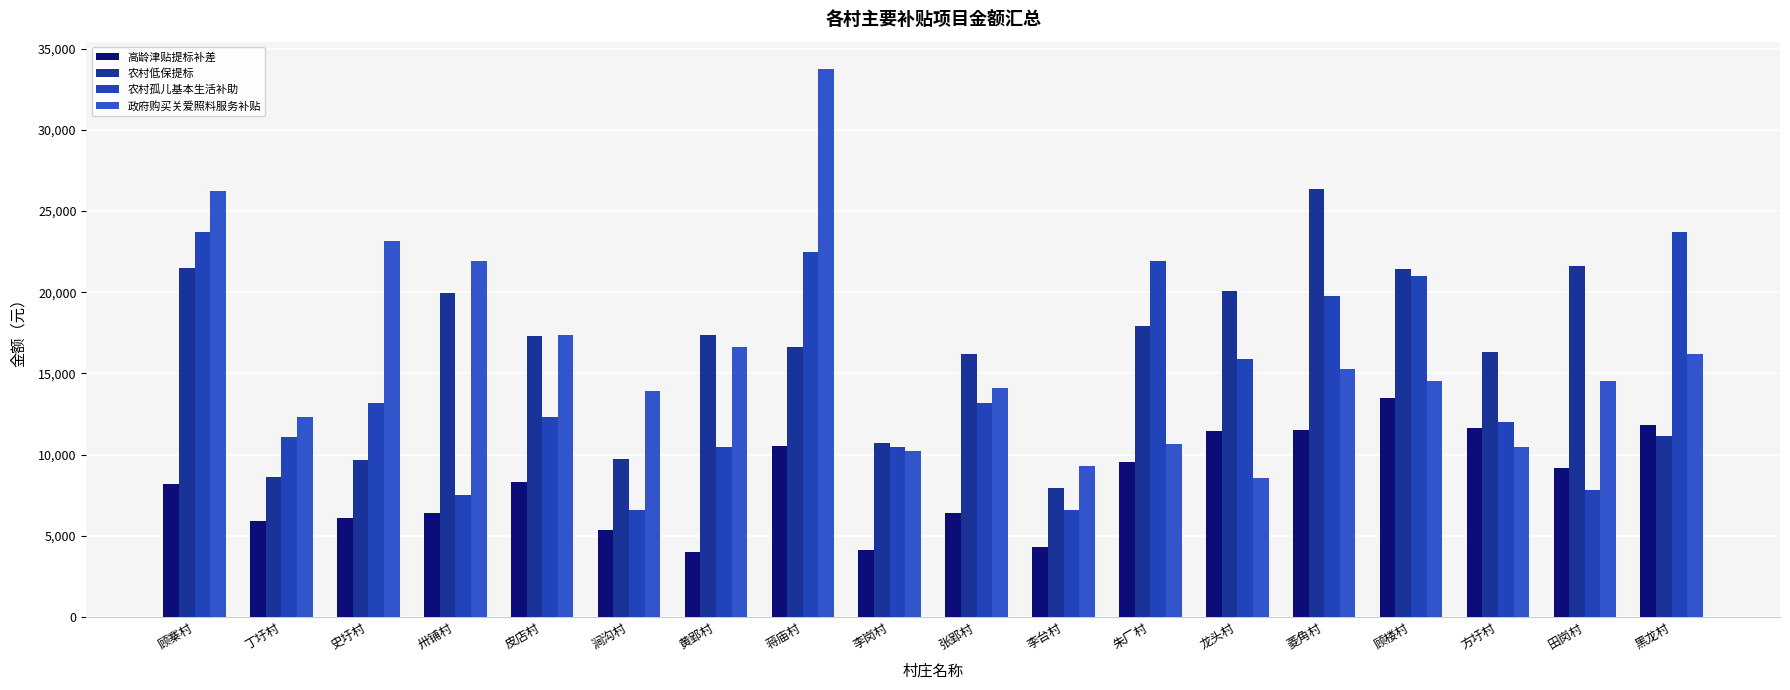

Which series changed the most between 皮店村 and 朱厂村?

农村孤儿基本生活补助